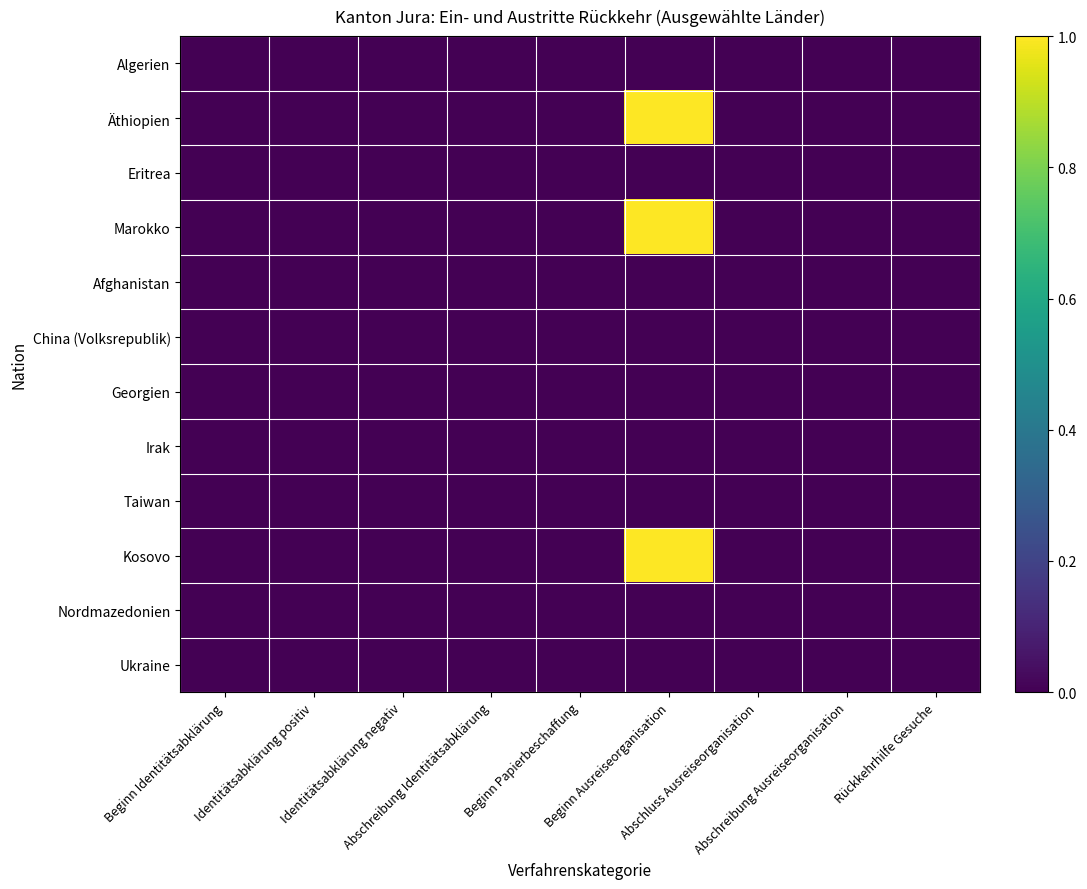

At which category does the chart reach its minimum across all series?

Beginn Identitätsabklärung